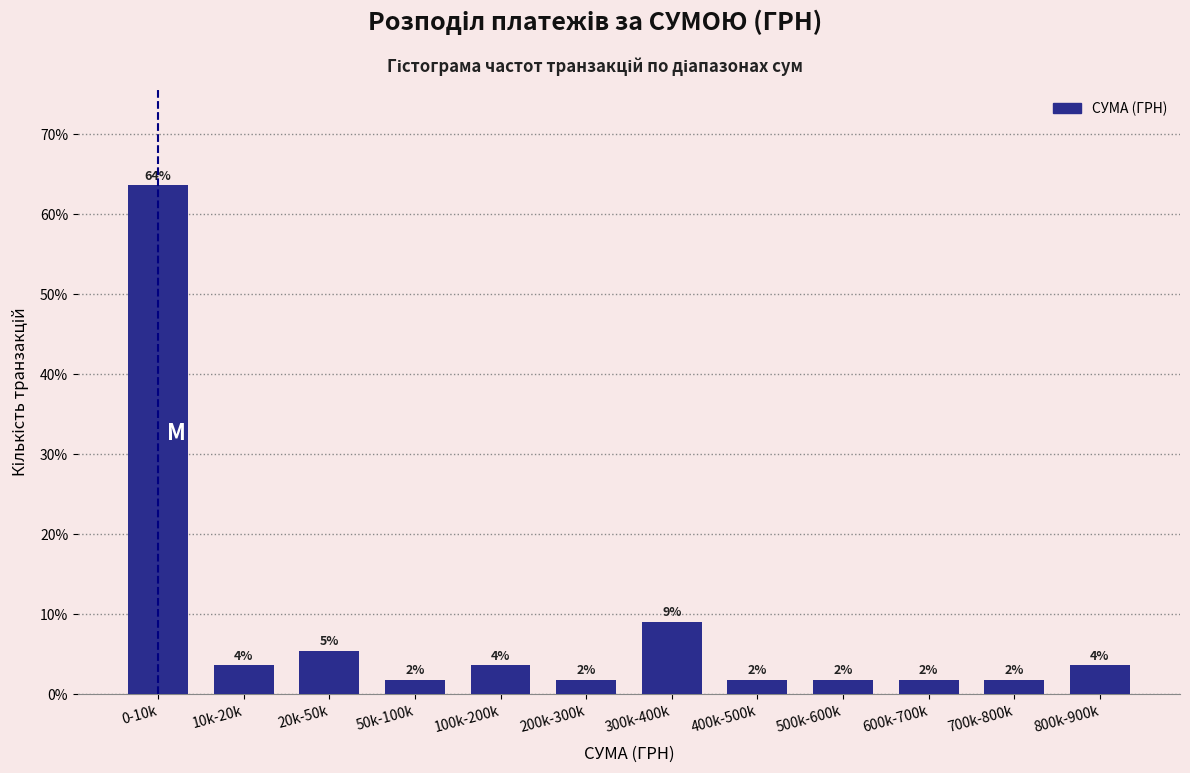

Does the chart contain any negative values?

No